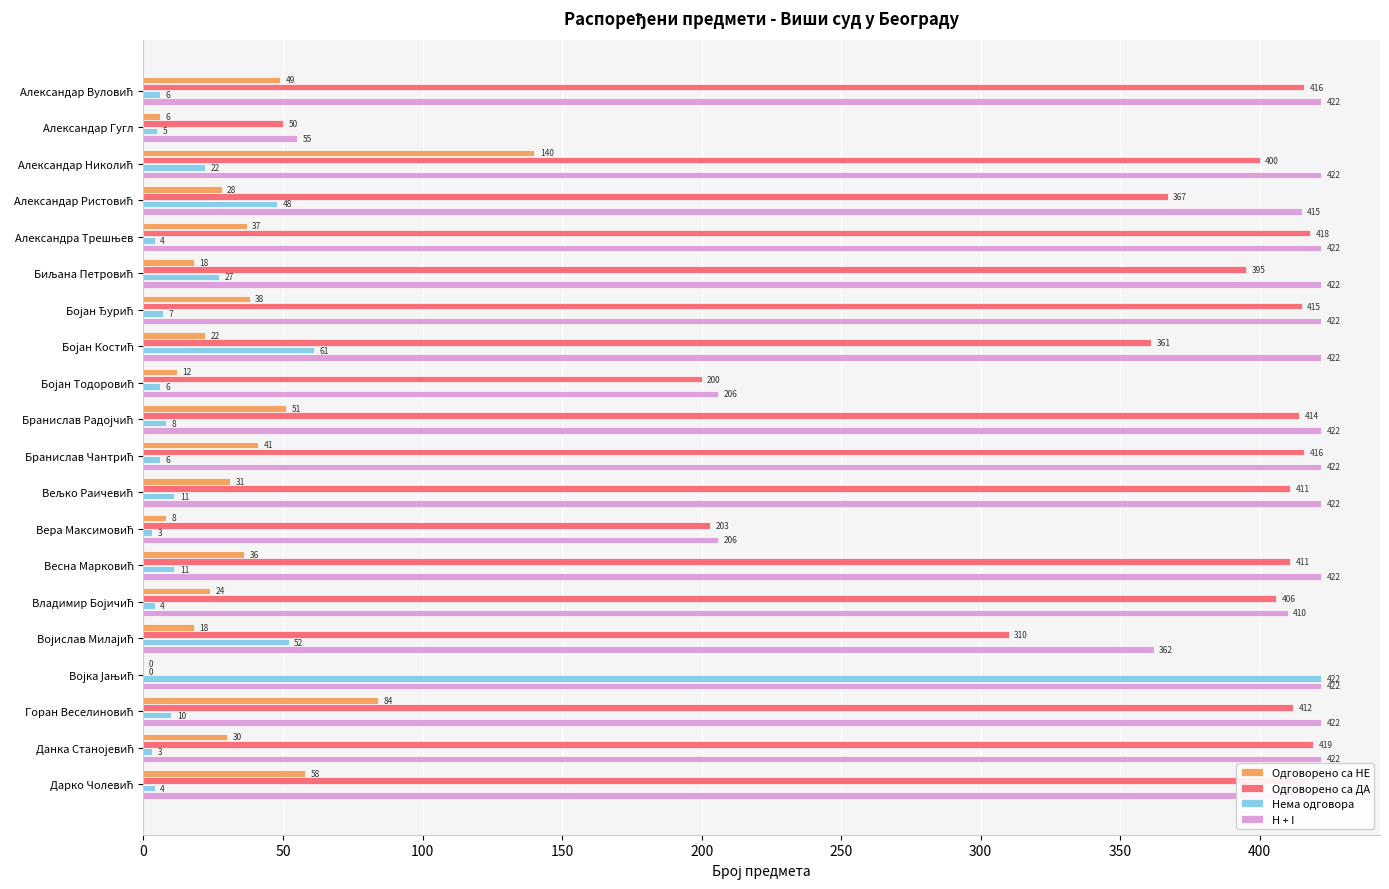

What is the label of the 13th bar from the right?

Бојан Костић